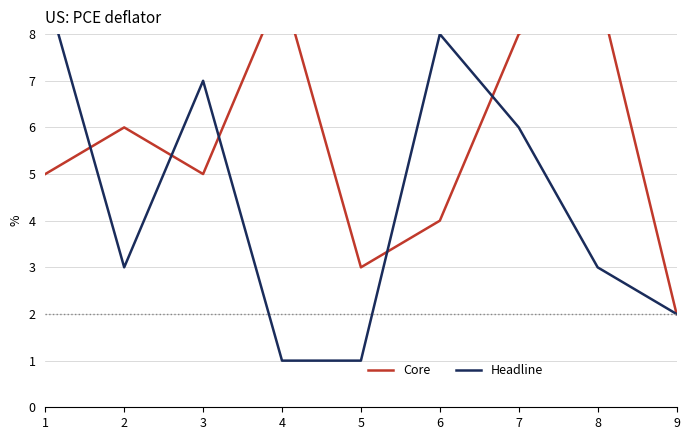

Rank the categories by Headline value from highest to lowest.

1, 6, 3, 7, 2, 8, 9, 4, 5